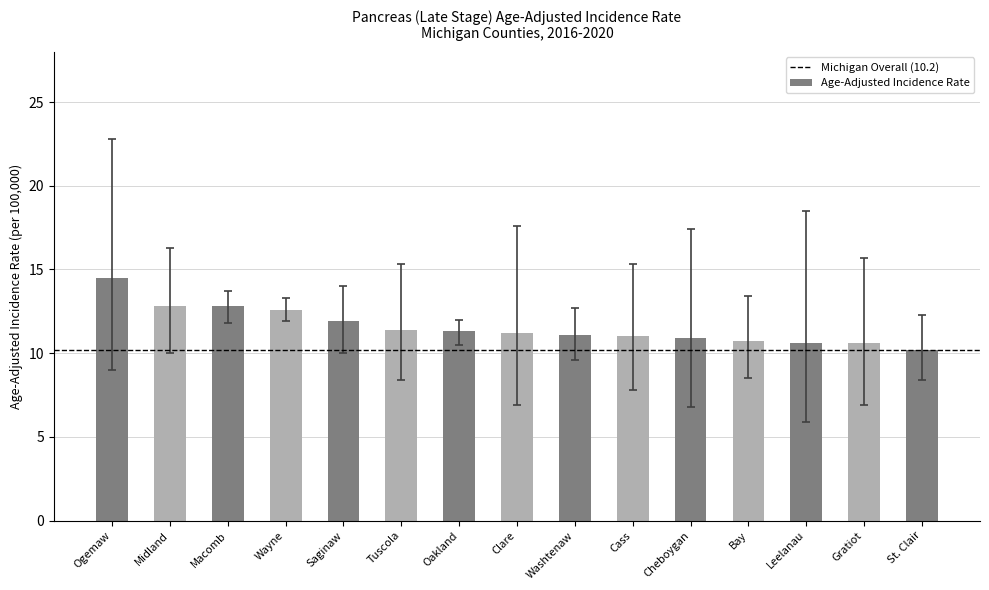

What is the label of the 7th bar from the left?

Oakland